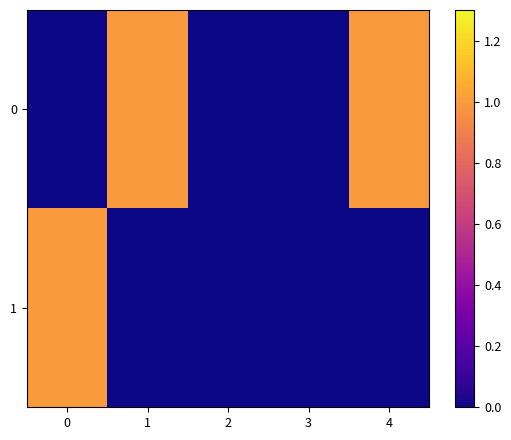

At how many categories does at least one series exceed 0?

3